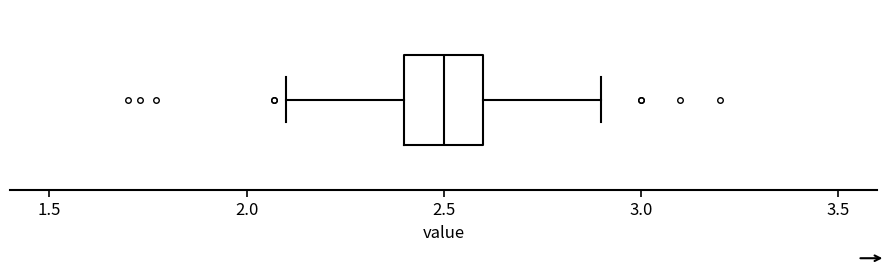

Where is the left edge of the box on the x-axis? The values are not printed on the chart, so give them approximately, as read against the axis.

2.4